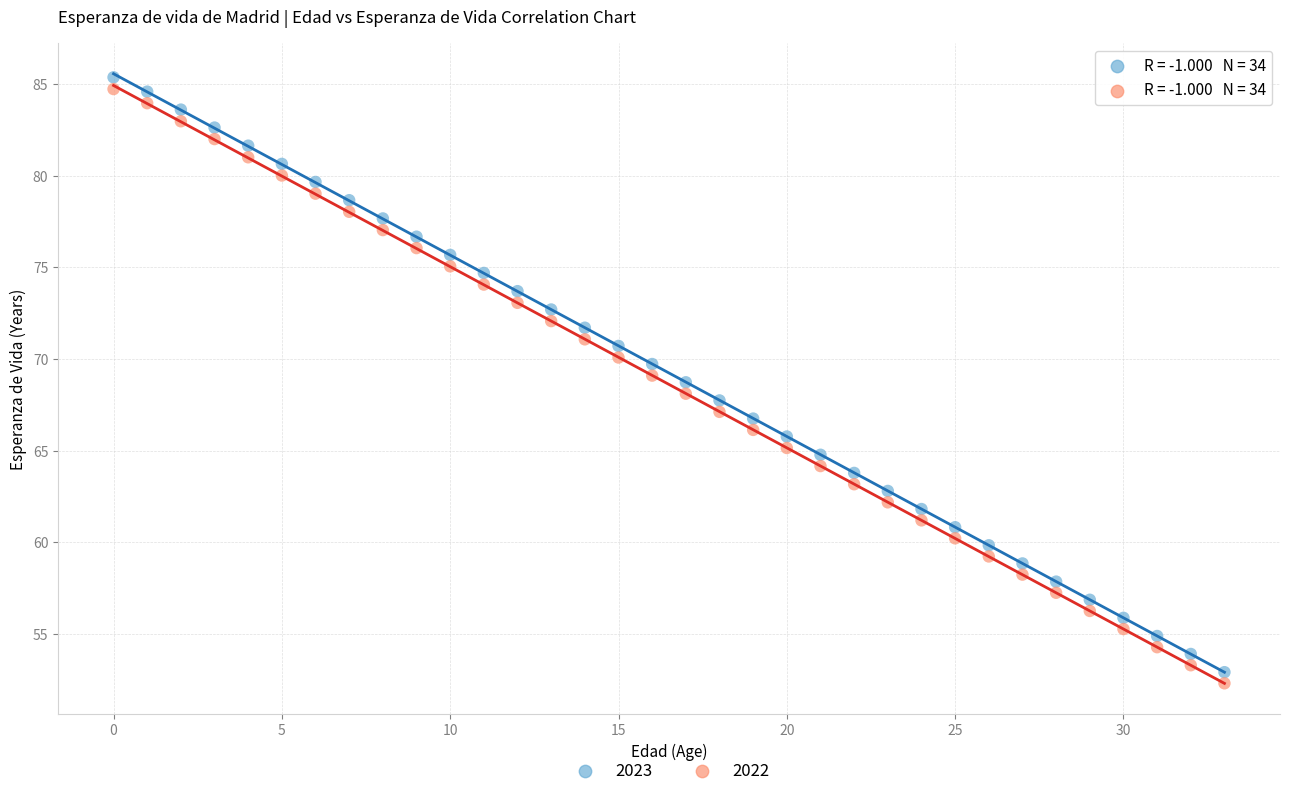

Across all data points, what is the range of Y values (max minus min)?

33.0